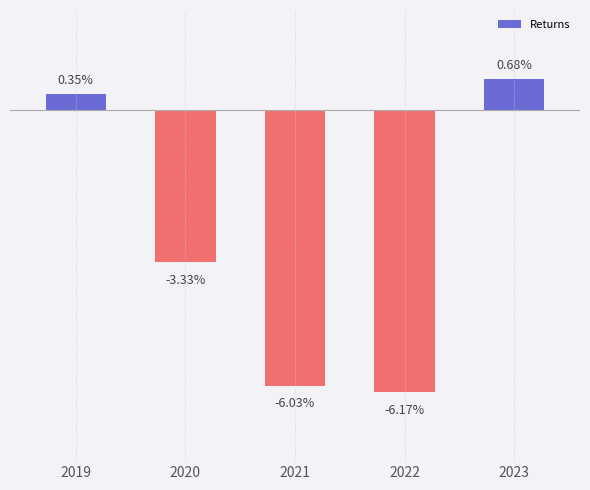

Rank the categories by value from lowest to highest.

2022, 2021, 2020, 2019, 2023